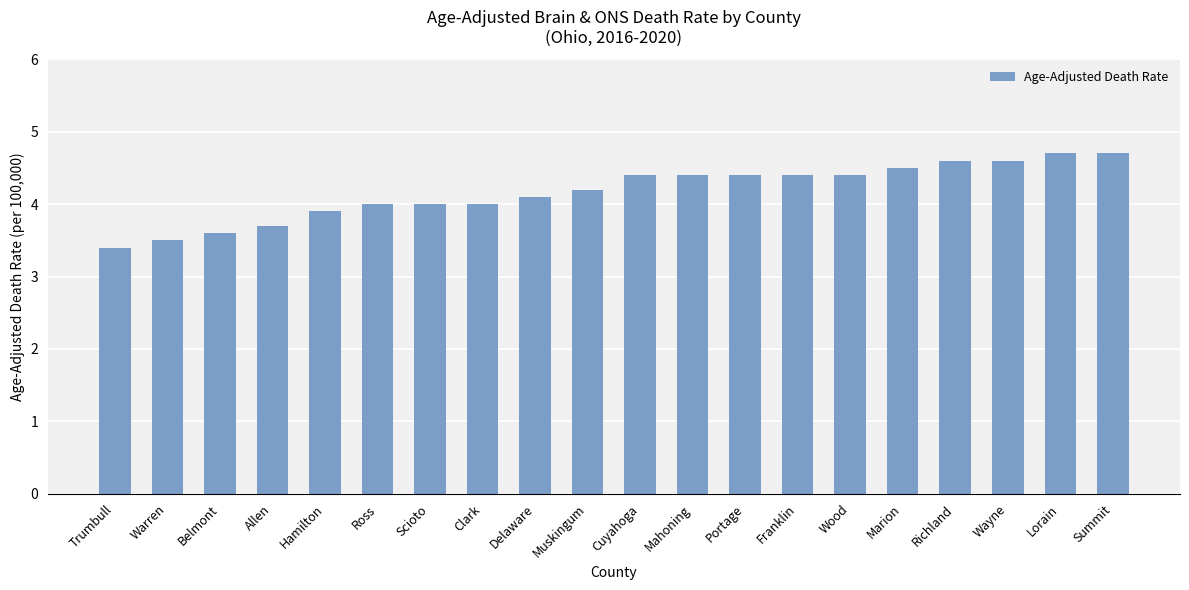

What is the approximate value at Trumbull?

3.4